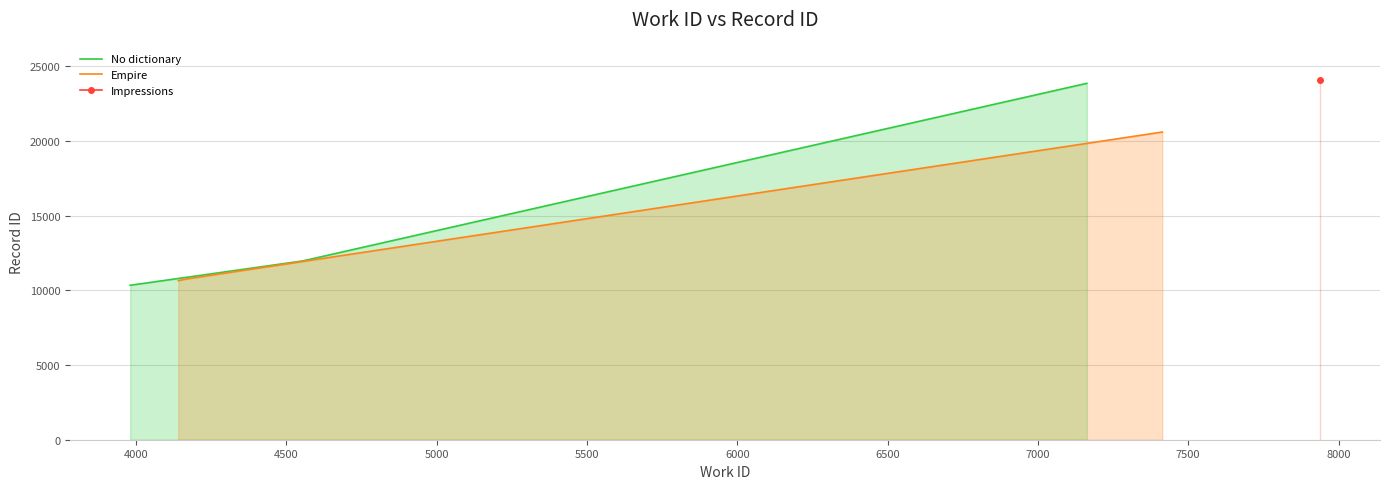

At which label does Empire first exceed 10771?

4500